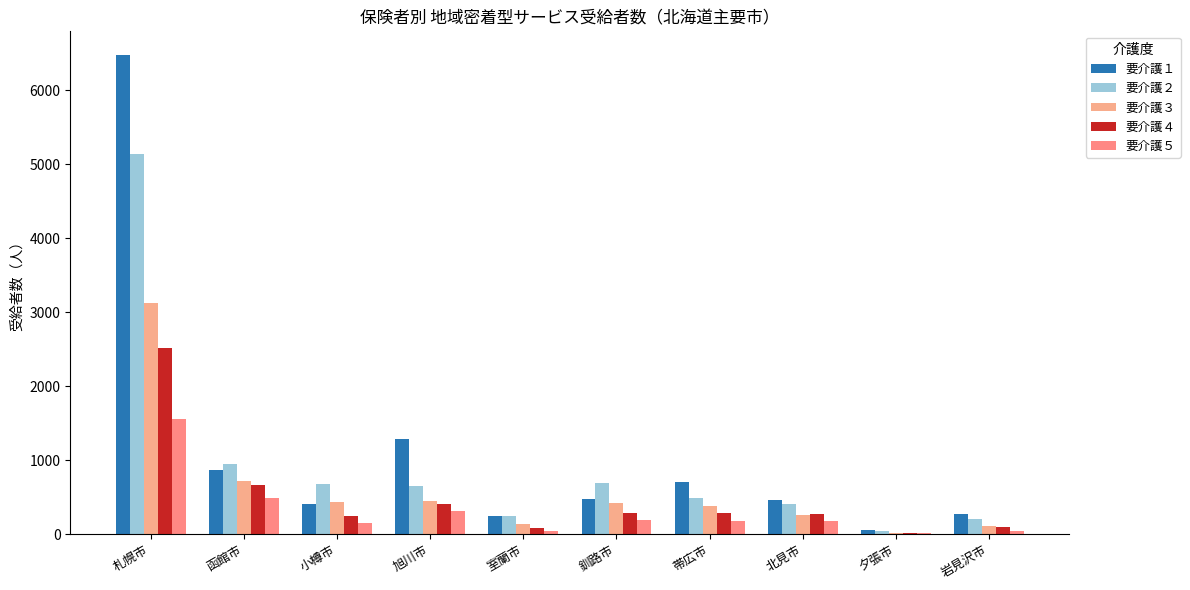

What is the difference between the highest and lowest values at 帯広市?

527